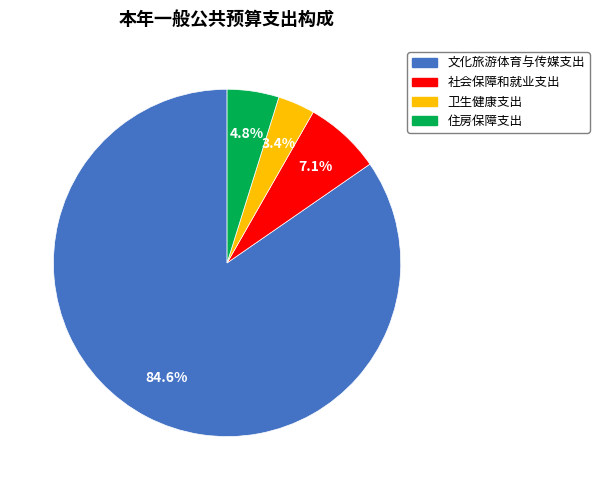

To the nearest percent, what is the difference between the largest and smallest slice percentages?

81%